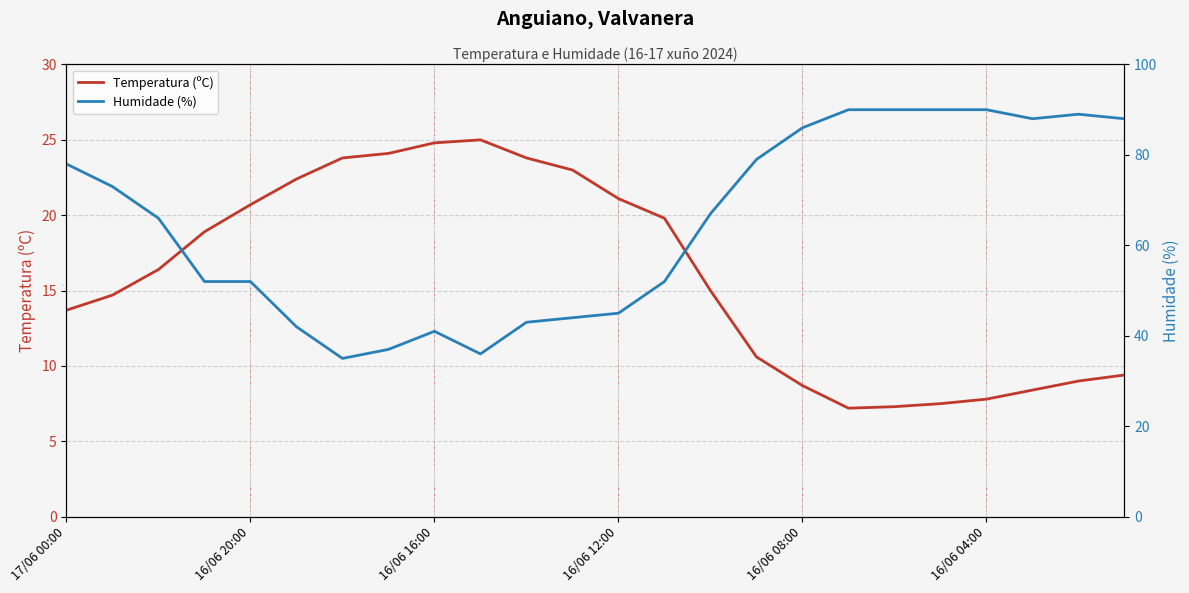

Rank the series at 7 from highest to lowest value.

Humidade (%), Temperatura (ºC)